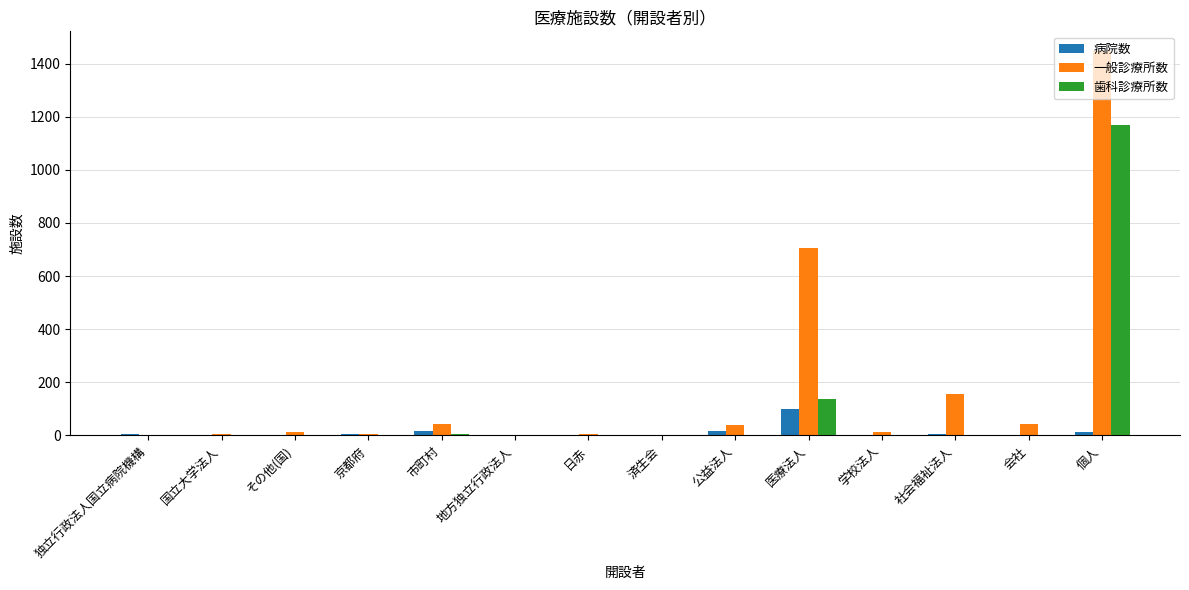

Which series has the largest total across all categories?

一般診療所数